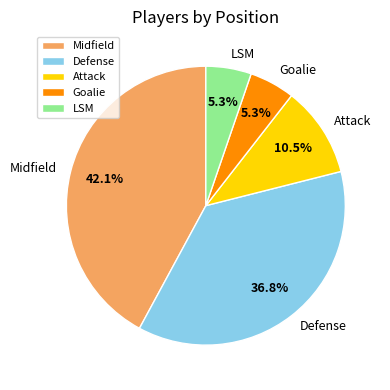

Is there any slice that represents more than half of the pie?

No